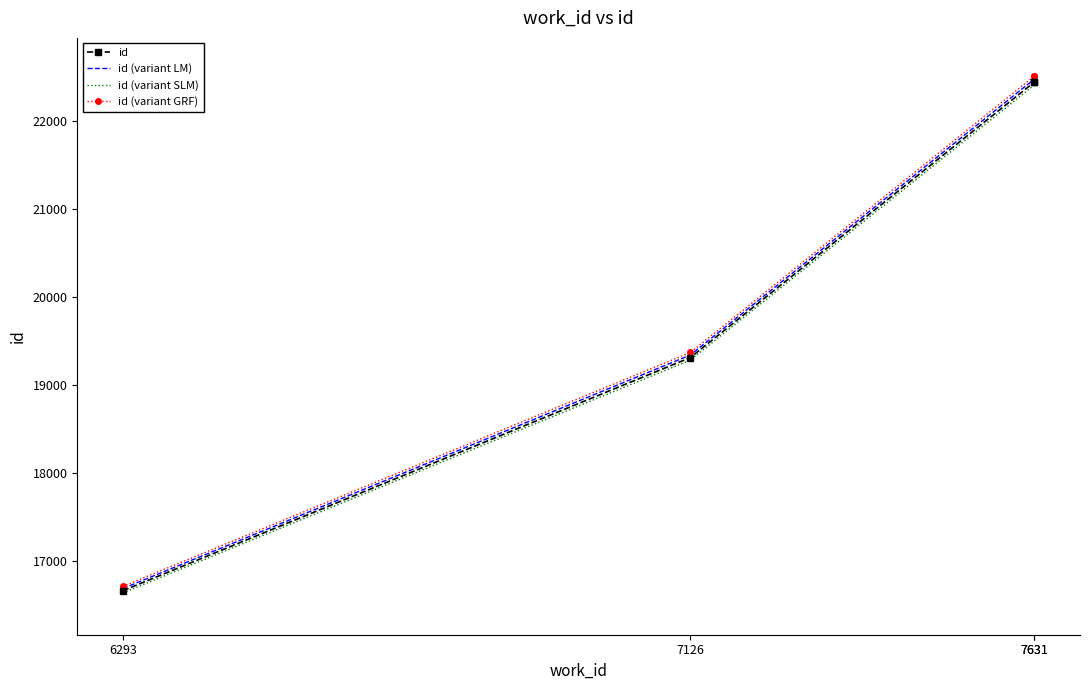

True or false: id (variant SLM) has a value of 19288.0 at 7126.

True